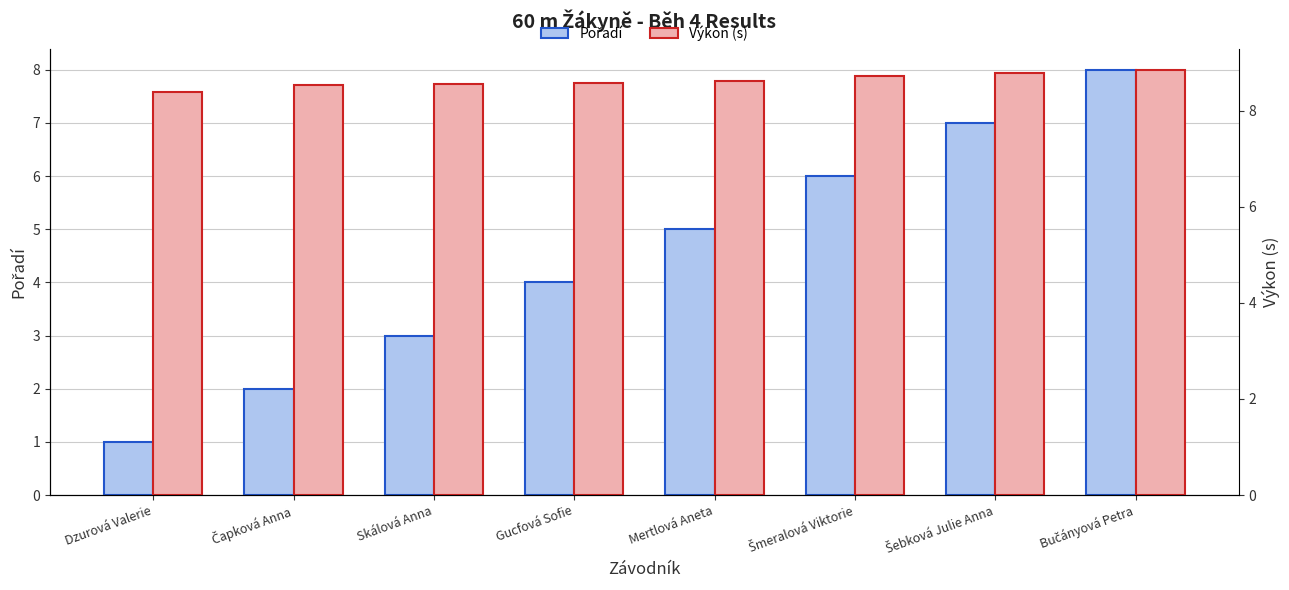

The value of Pořadí at Skálová Anna is 3.0. True or false?

True